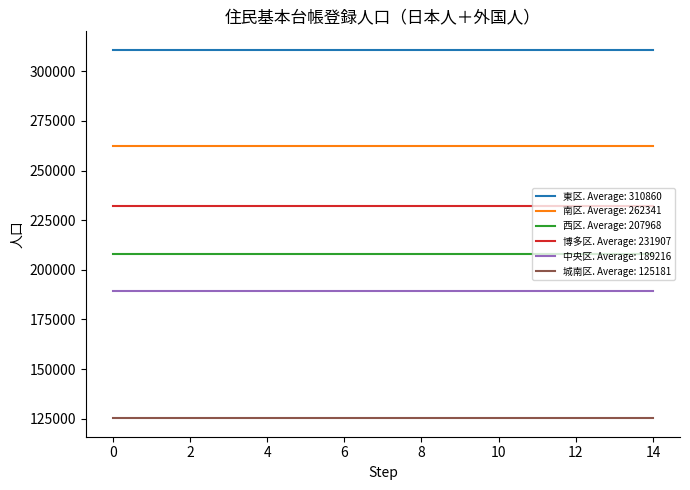

True or false: 南区. Average: 262341 and 中央区. Average: 189216 intersect in this chart.

False